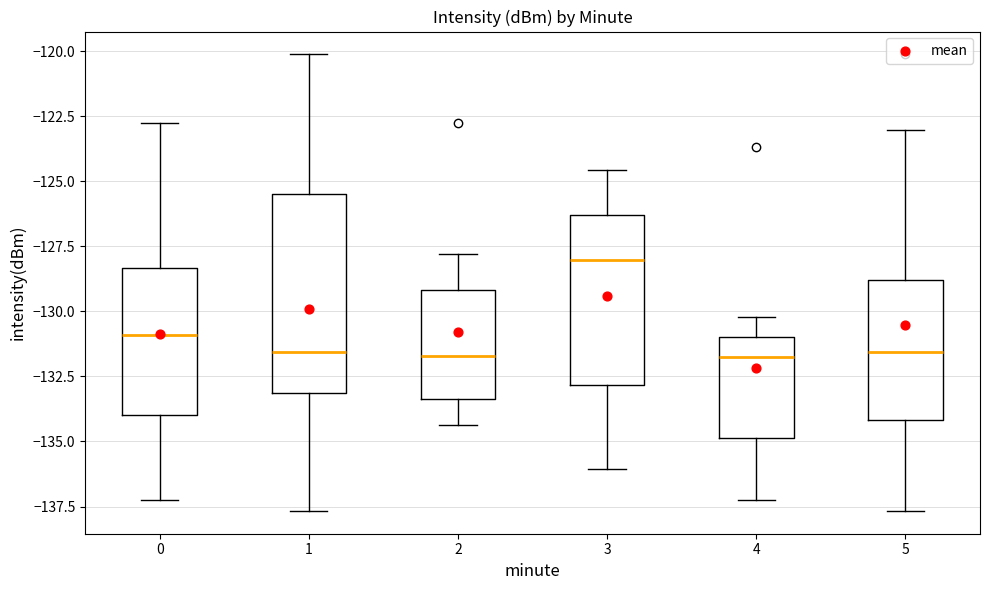

Reading left to right, read every box against the y-axis: the position of its median line, the range the box covers, and the ends of its whiskers. The values are not printed on the chart, so give them approximately, as read against the axis.

0: median -131.0, box -134.0 to -128.5, whiskers -137.5 to -123.0
1: median -131.5, box -133.0 to -125.5, whiskers -137.5 to -120.0
2: median -131.5, box -133.5 to -129.0, whiskers -134.5 to -128.0
3: median -128.0, box -133.0 to -126.5, whiskers -136.0 to -124.5
4: median -132.0, box -135.0 to -131.0, whiskers -137.5 to -130.0
5: median -131.5, box -134.0 to -129.0, whiskers -137.5 to -123.0